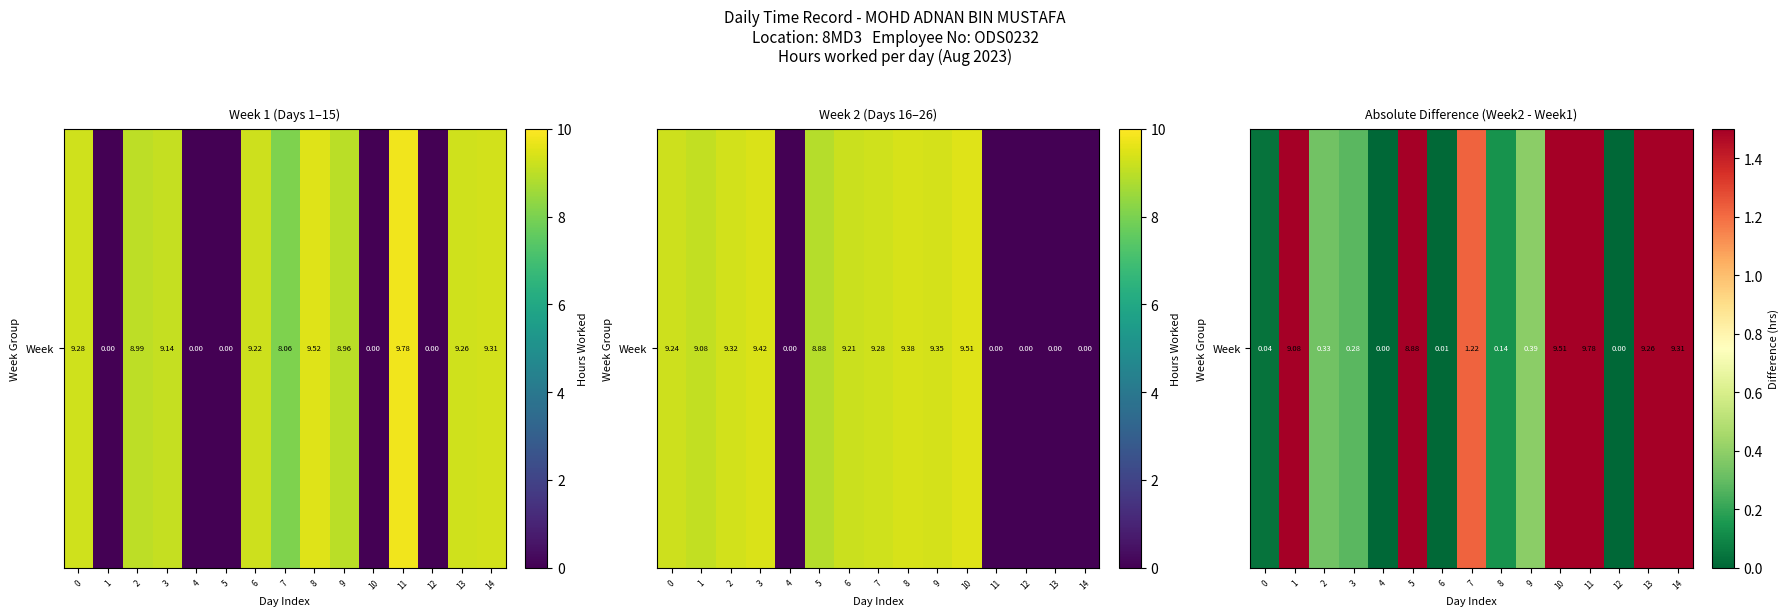

List the labels in order of value, smallest first.

4, 12, 6, 0, 8, 3, 2, 9, 7, 5, 1, 13, 14, 10, 11